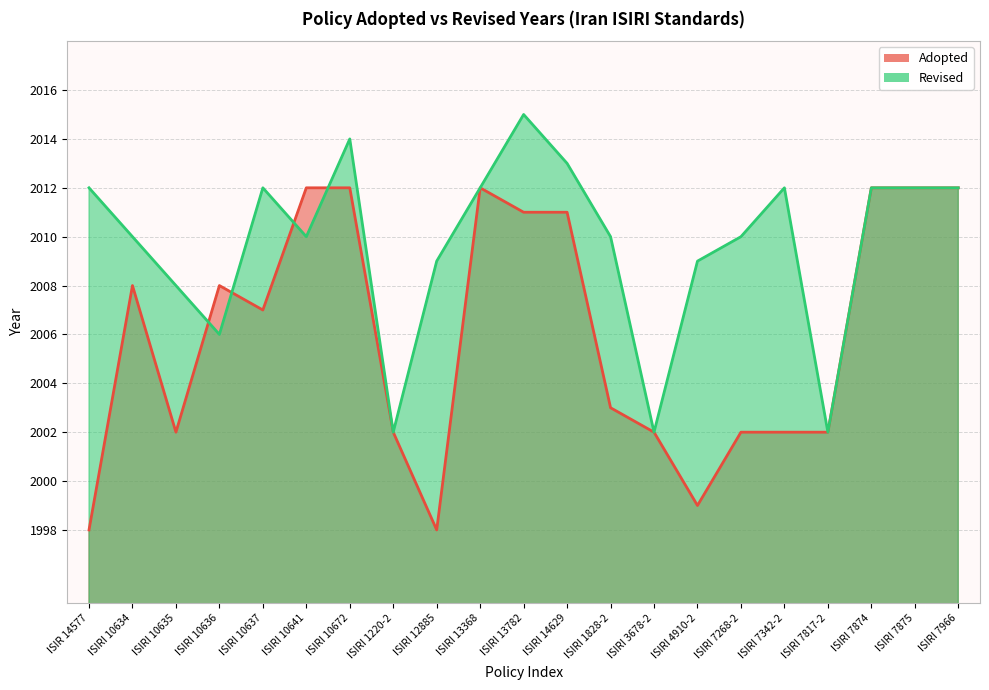

At which label does Revised reach its minimum?

ISIRI 1220-2